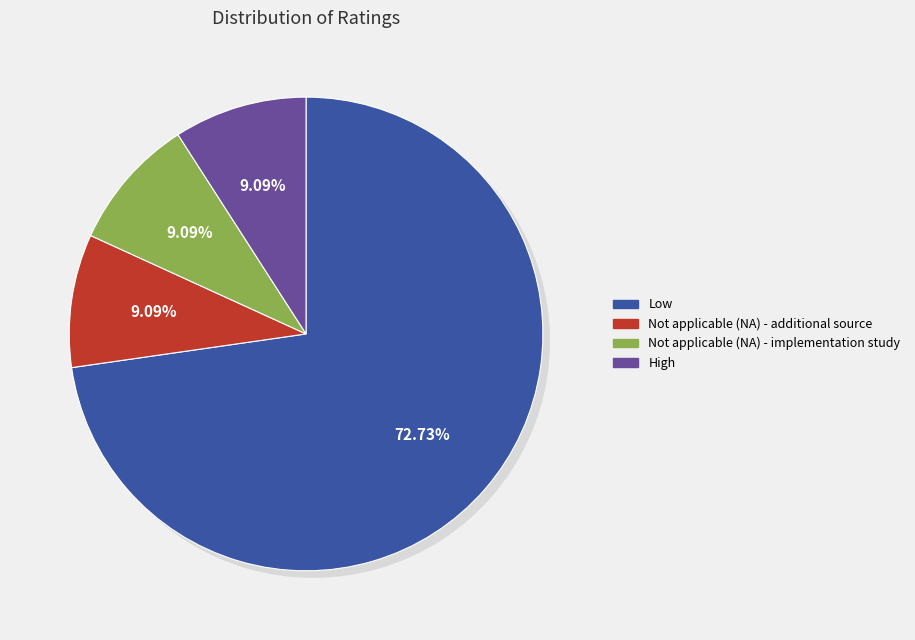

Is there a majority slice in this chart?

Yes